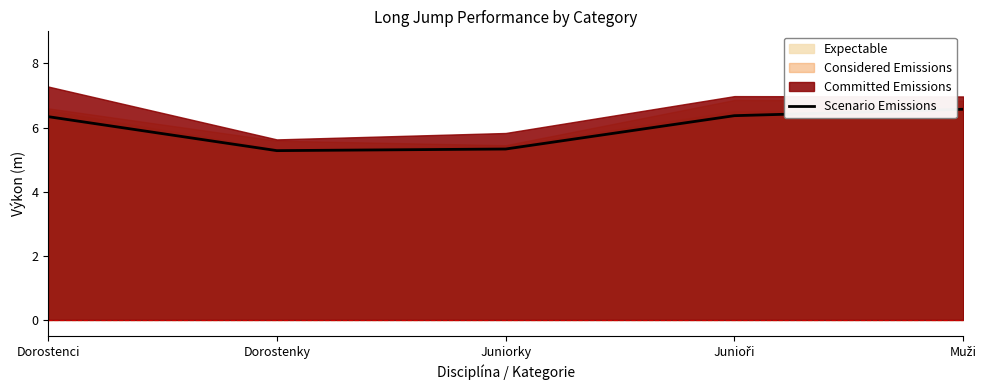

What is the minimum value shown in the chart?

5.3